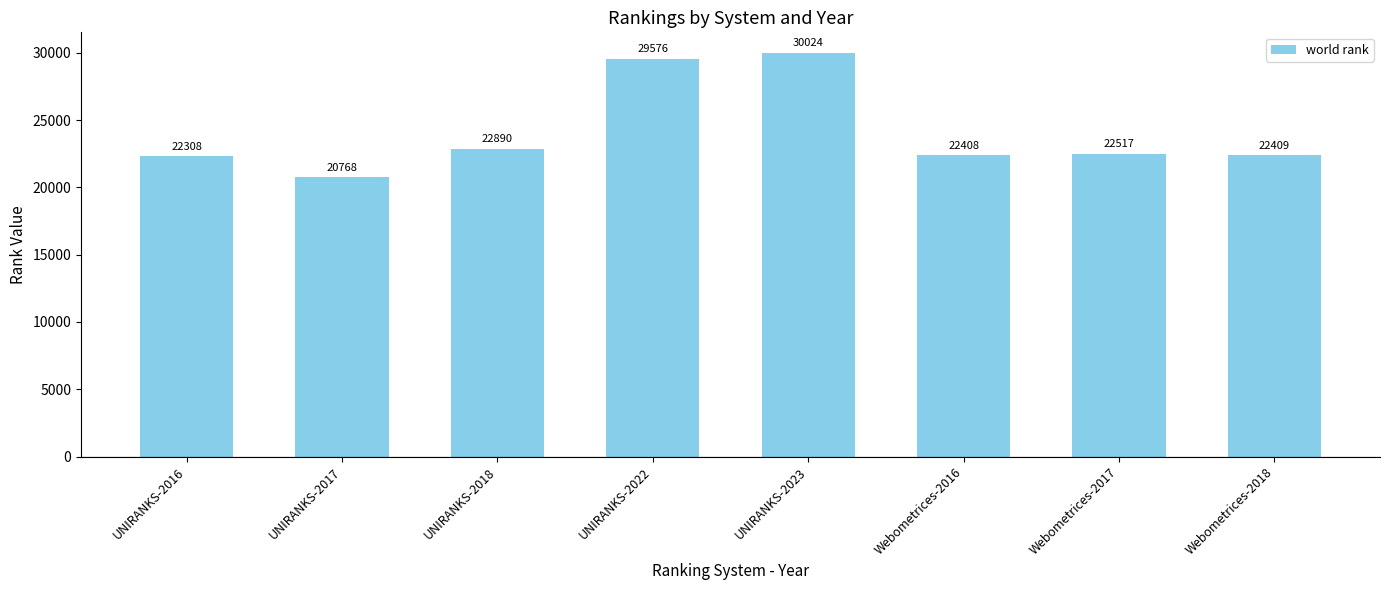

Are the bars horizontal?

No